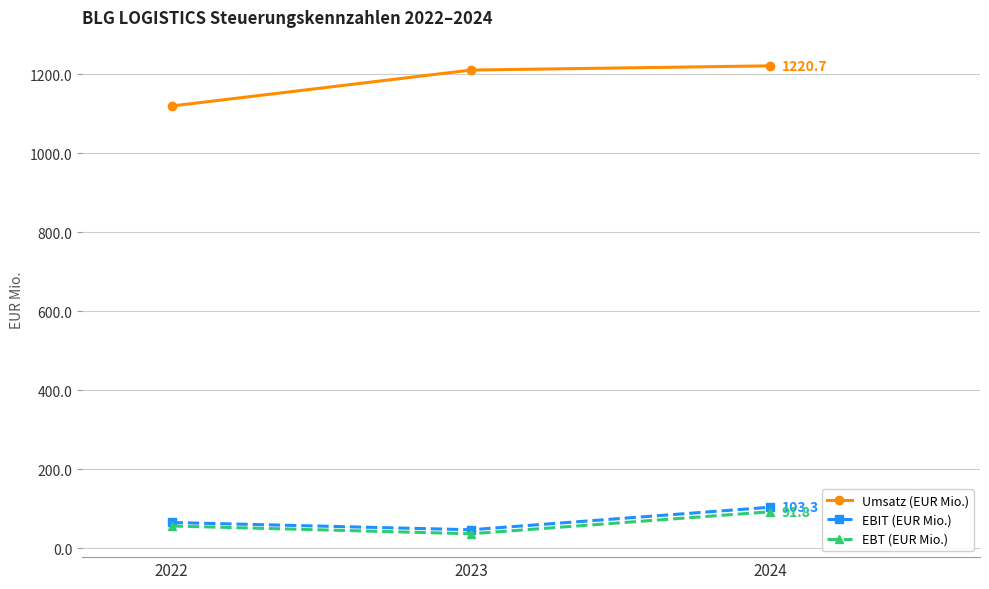

At which category is the sum across all series the highest?

2024